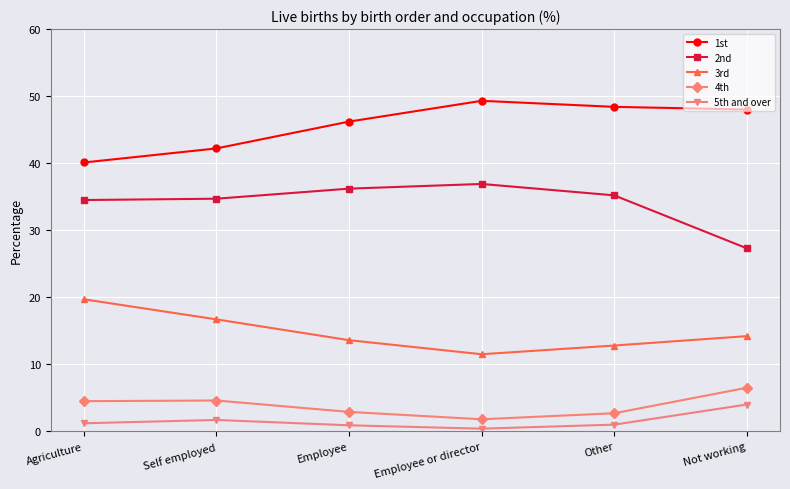

The value of 3rd at Other is 12.8. True or false?

True